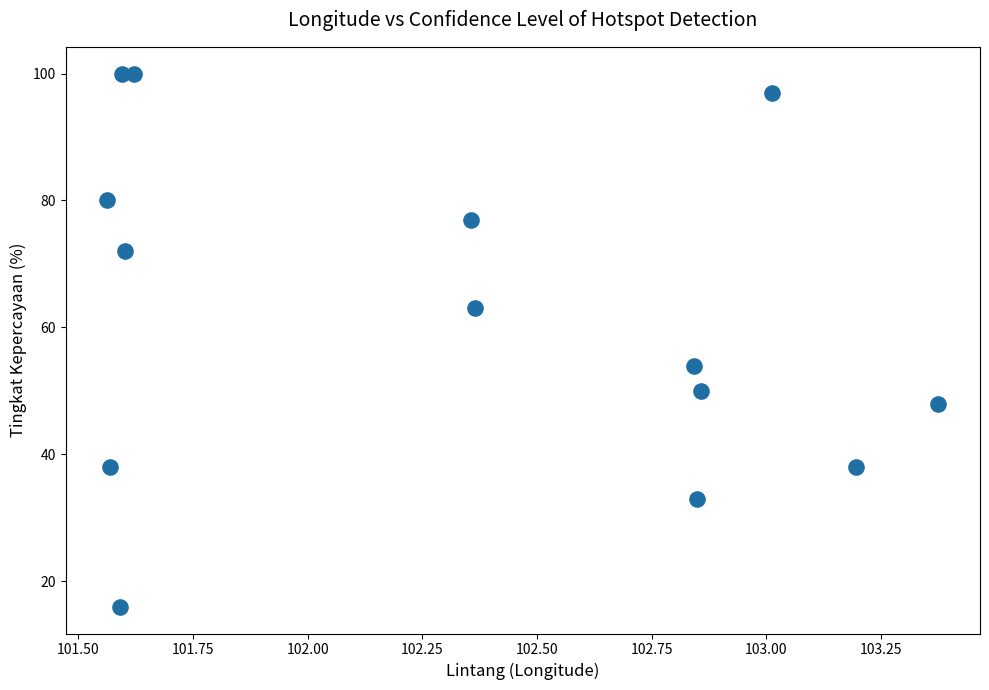

What is the range of Y values (max minus min)?

84